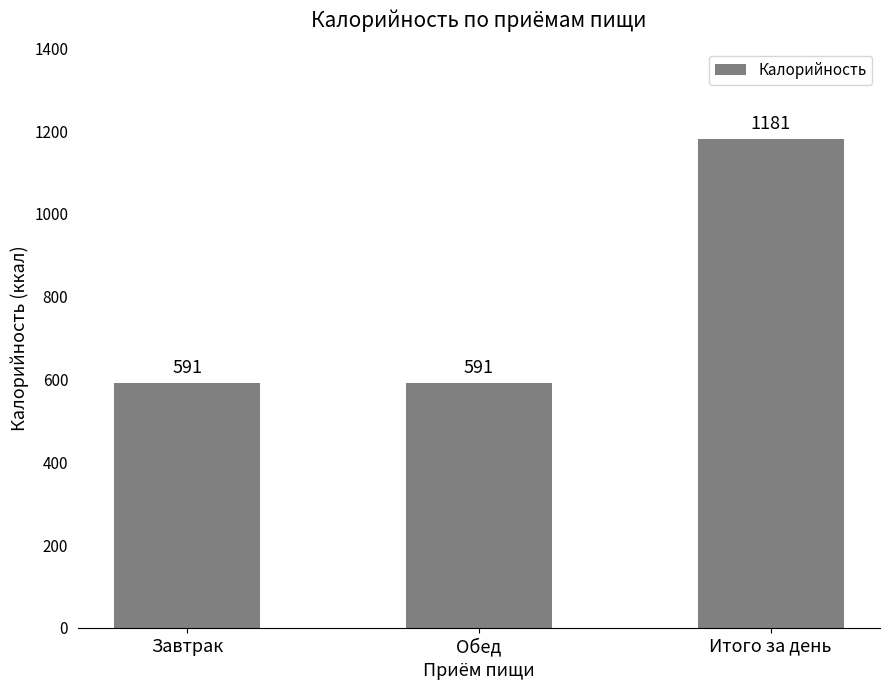

True or false: the data shows 590.6 at Обед.

True